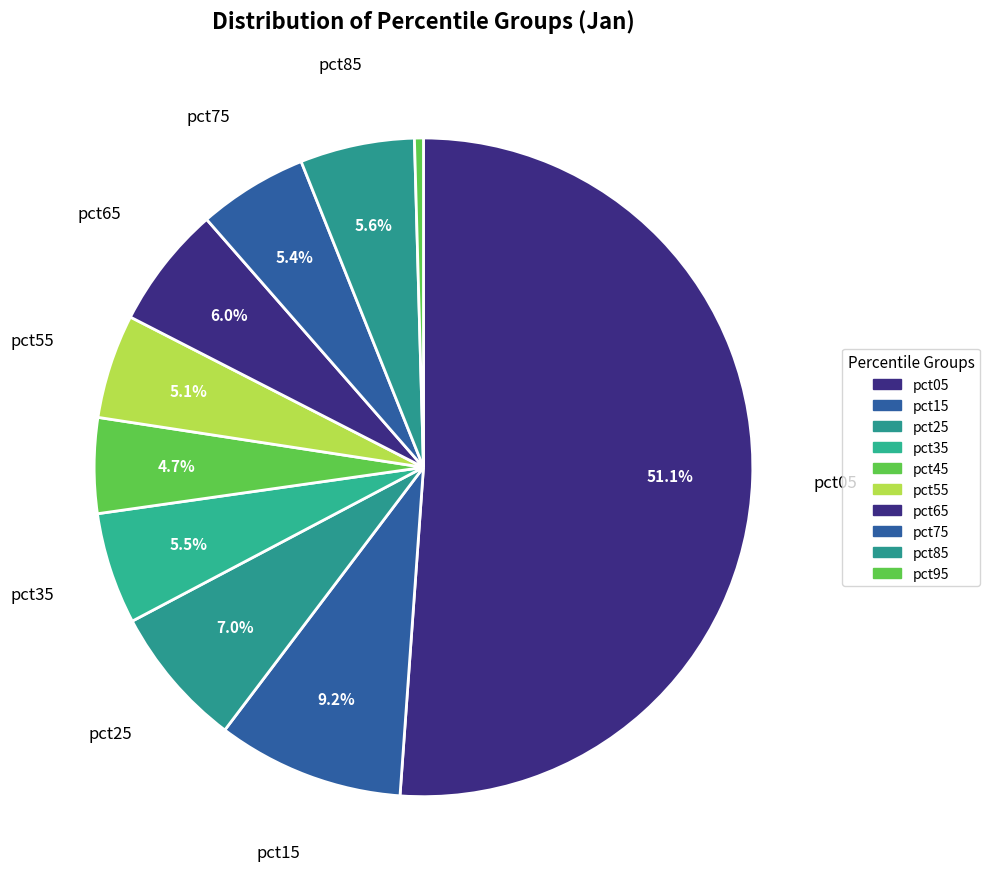

How many segments does this pie chart have?

10